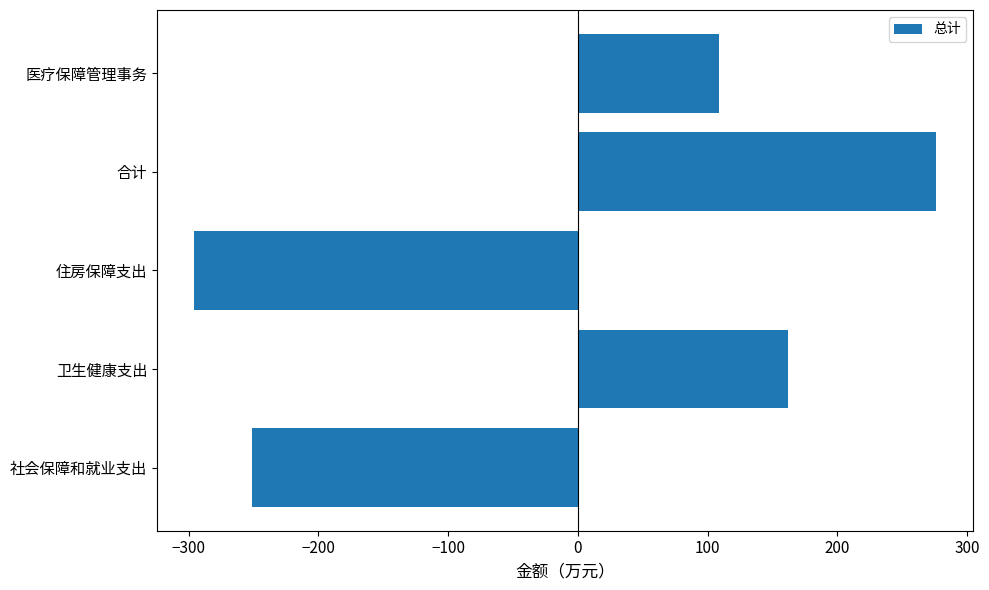

What is the change in value from 住房保障支出 to 医疗保障管理事务?

+404.8